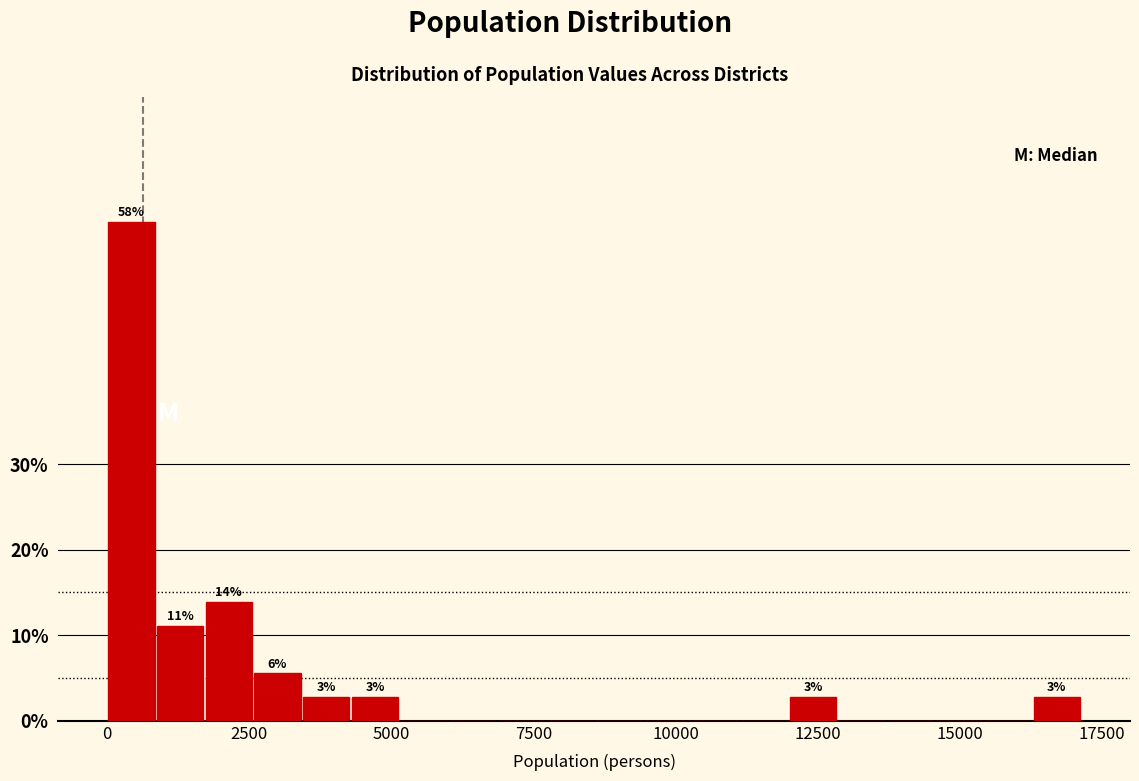

Around what value on the x-axis is the tallest bar? Give the approximate position of its centre, as read against the axis.

500